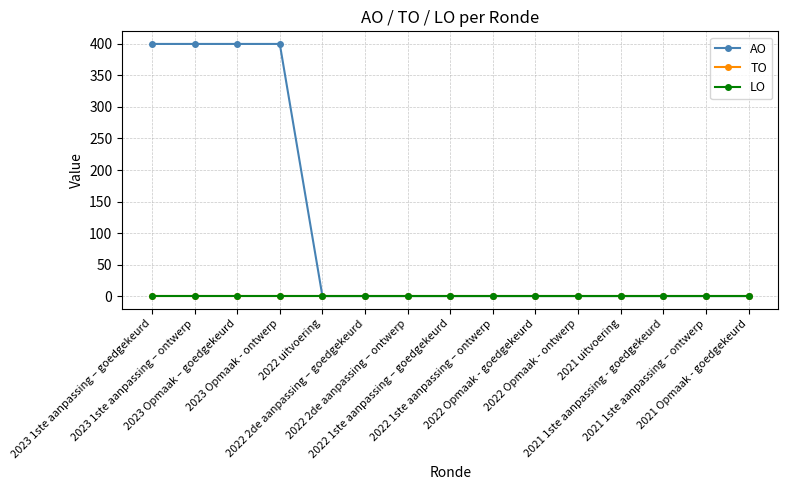

Which category has the highest value in the AO series?

2023 1ste aanpassing – goedgekeurd